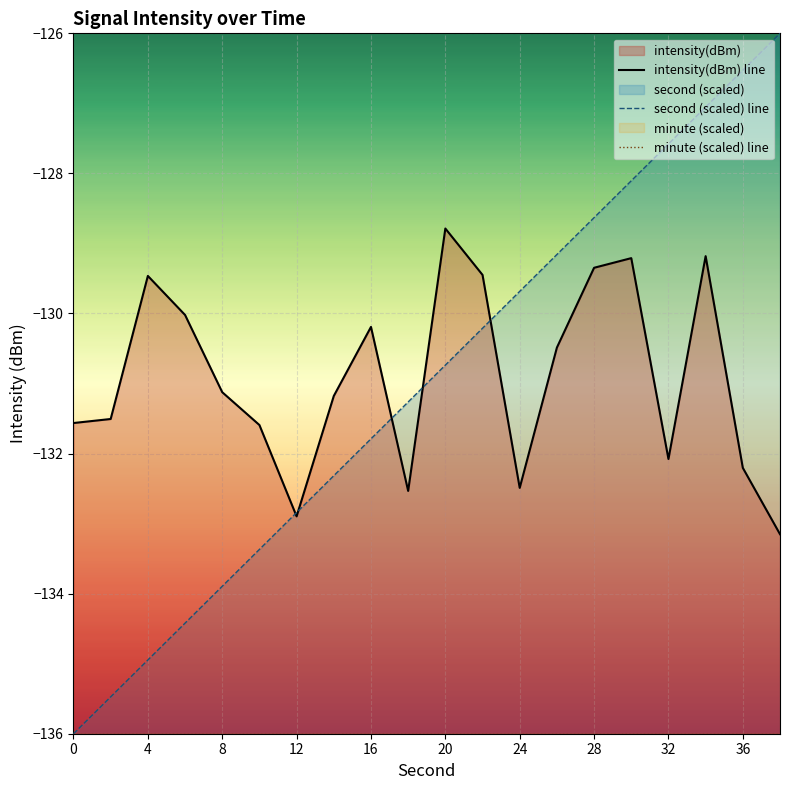

The value of second (scaled) line at 4 is -134.9. True or false?

True